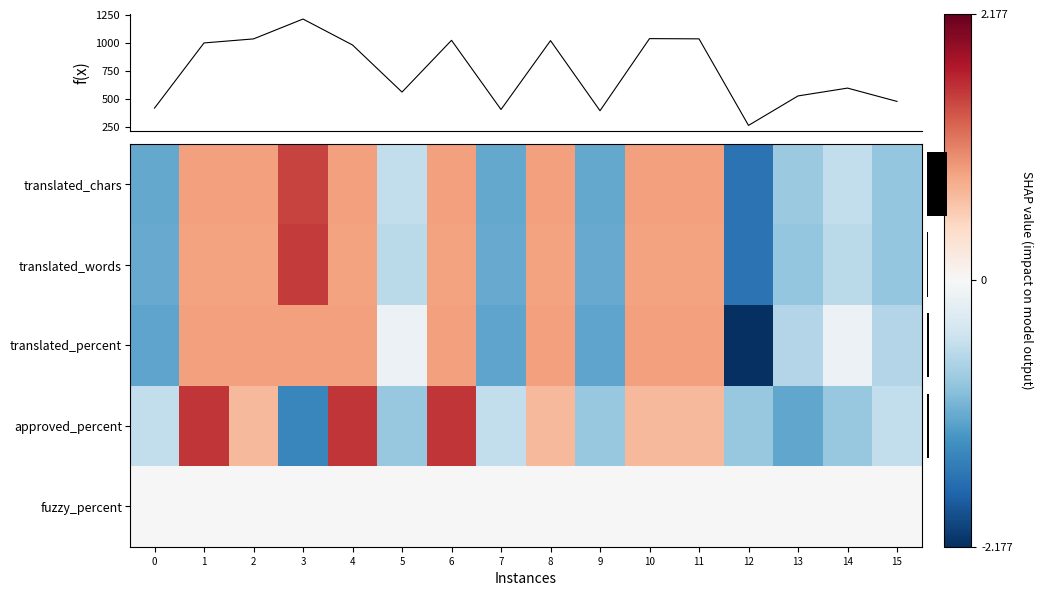

At how many categories does at least one series exceed 0?

8